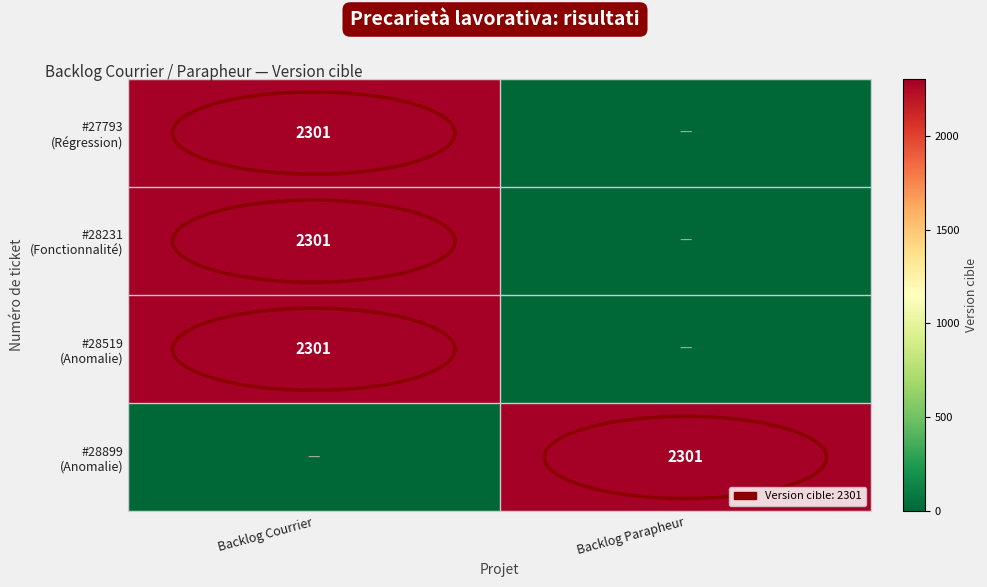

What is the sum of all #28899 (Anomalie) values?

2301